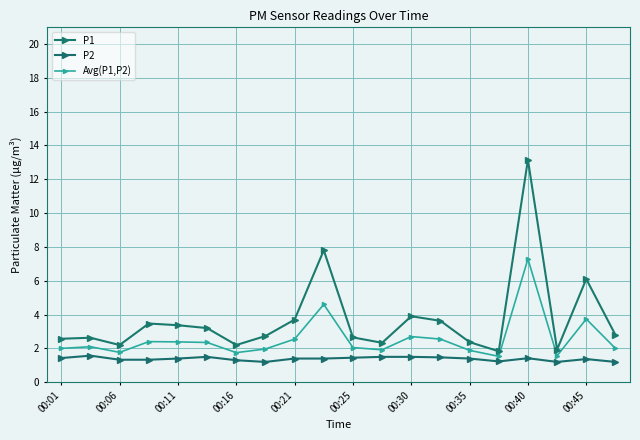

Rank the series by their average value, from lowest to highest.

P2, Avg(P1,P2), P1